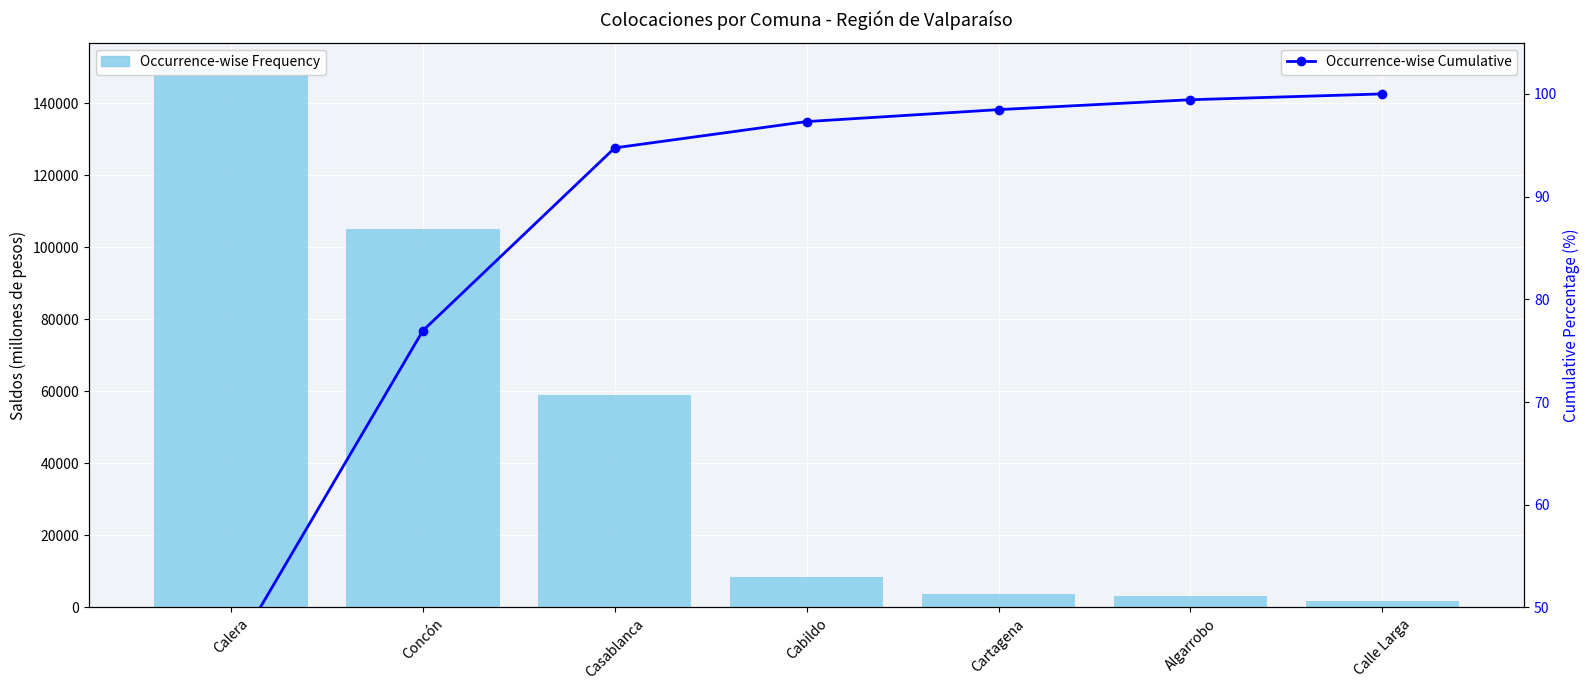

The value of Total Colocaciones at Casablanca is 83140.3. True or false?

False